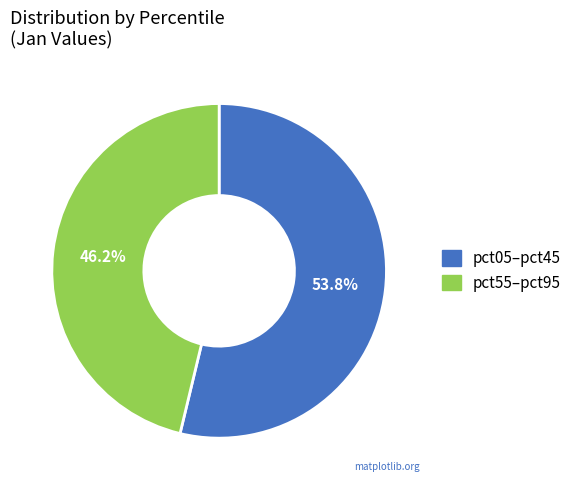

Which category has the biggest portion of the pie?

pct05–pct45